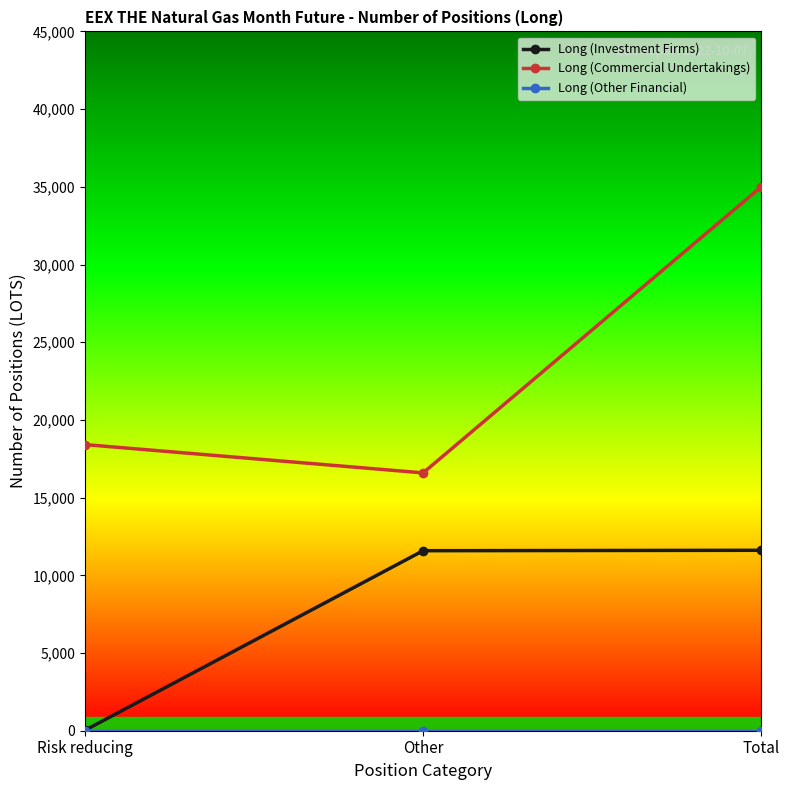

Is this an area chart (filled region under the line)?

No